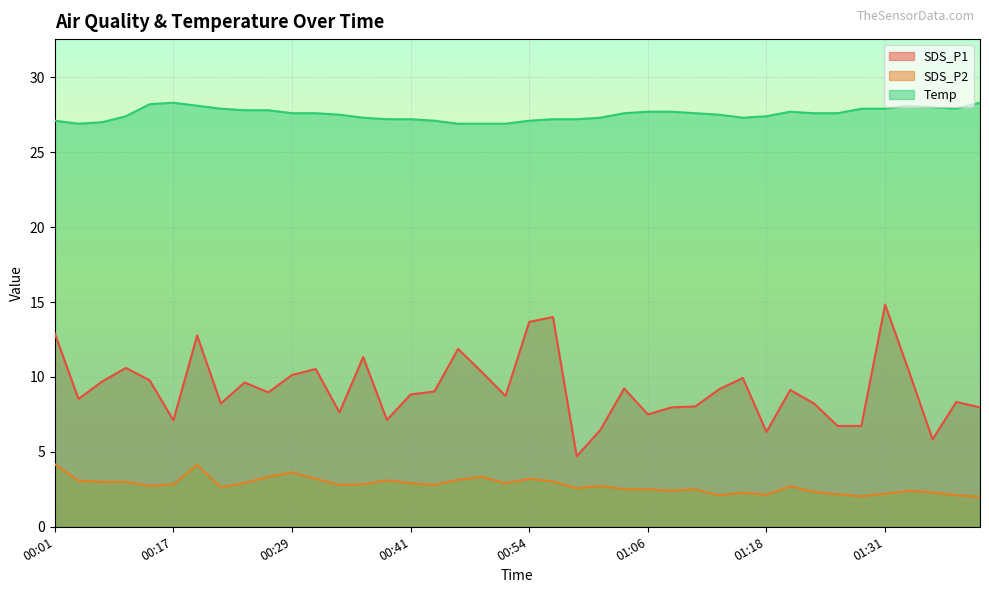

At which category is the sum across all series the highest?

00:19